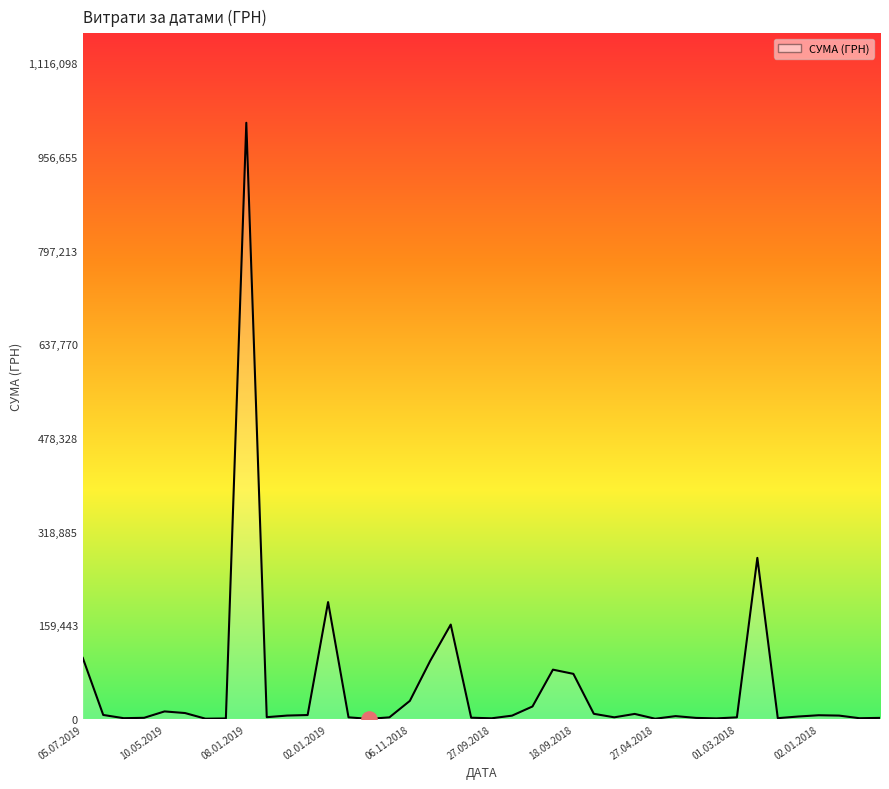

What is the difference between the maximum and minimum values?

1014282.3